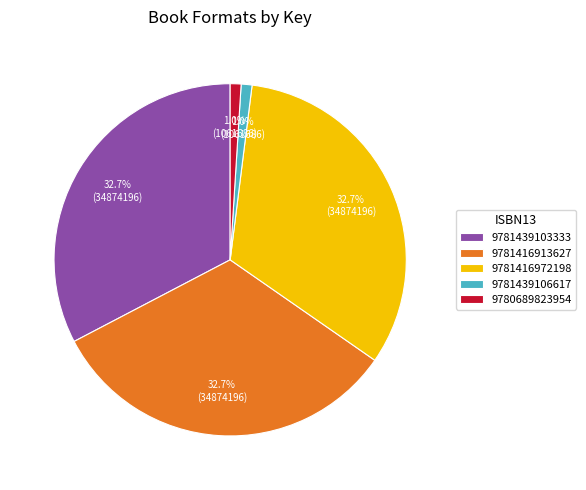

Is 9781416913627 the majority of the pie?

No